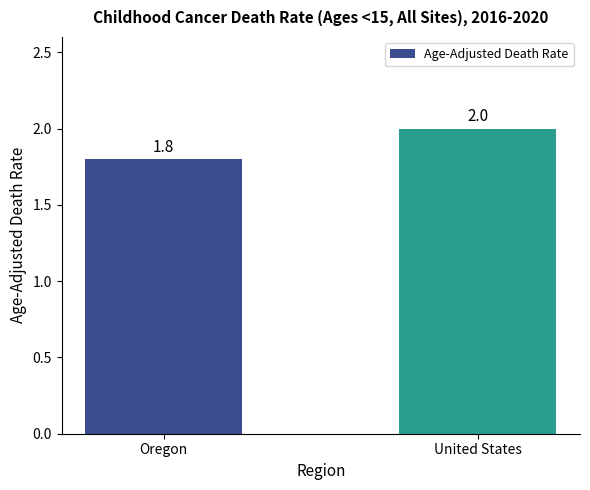

What is the greatest value displayed?

2.0